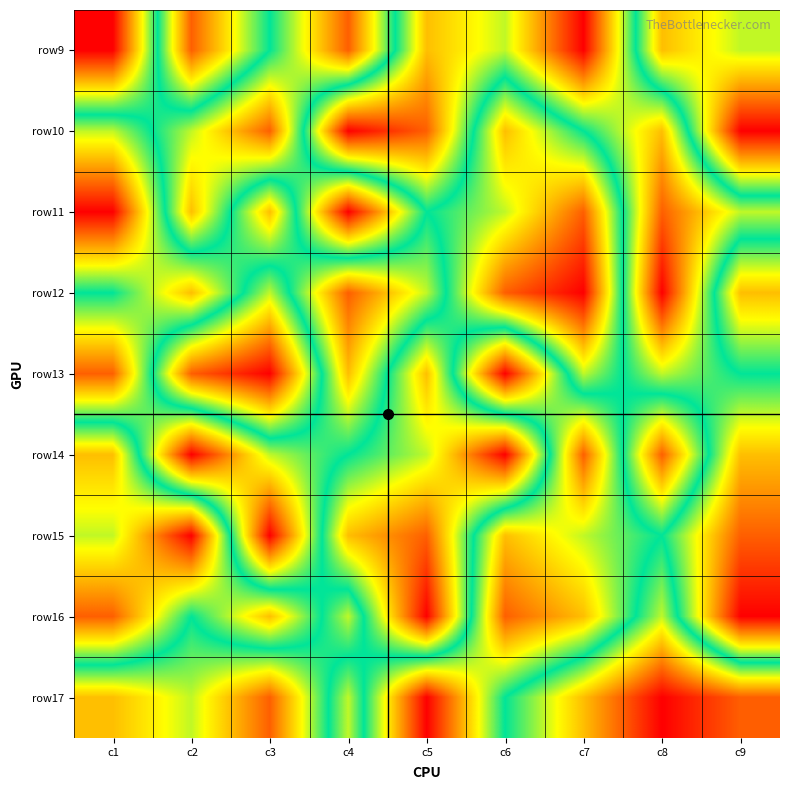

How many distinct data groups are displayed?

9